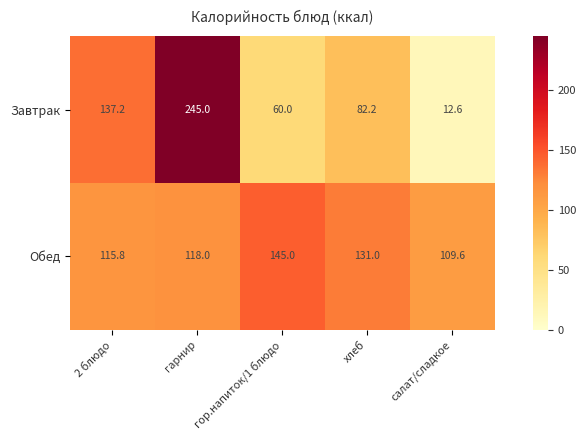

How many distinct data groups are displayed?

2